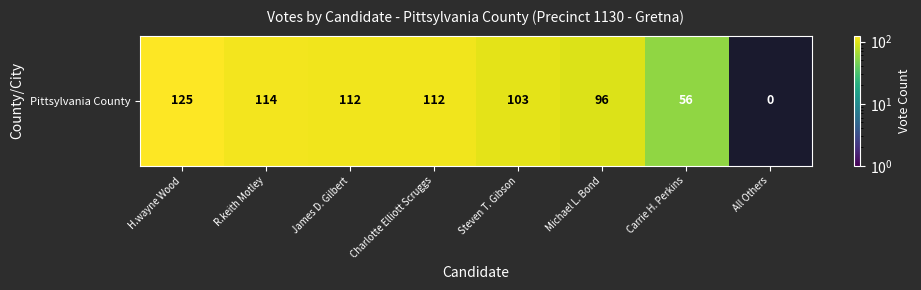

At which category does the chart reach its minimum across all series?

All Others